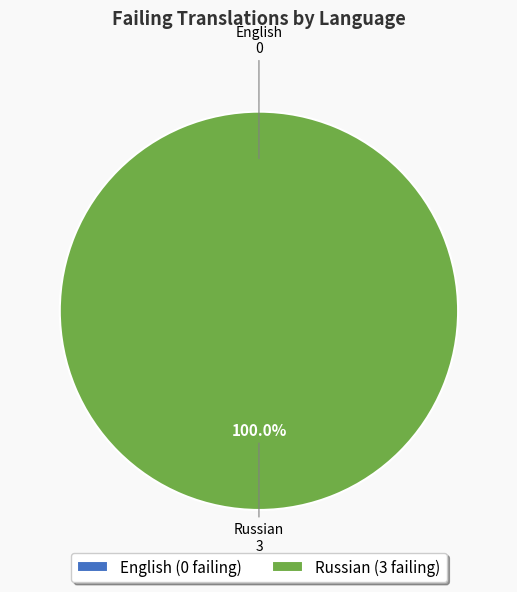

True or false: English accounts for 1% of the total.

False